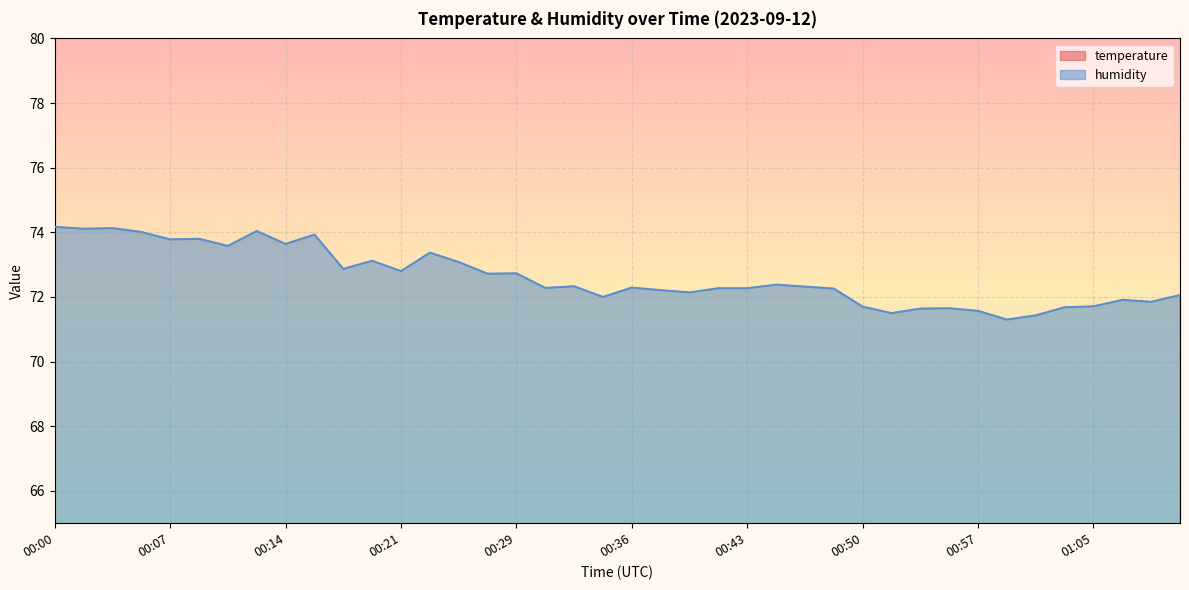

Which has a higher value, 00:03 or 01:06?

00:03